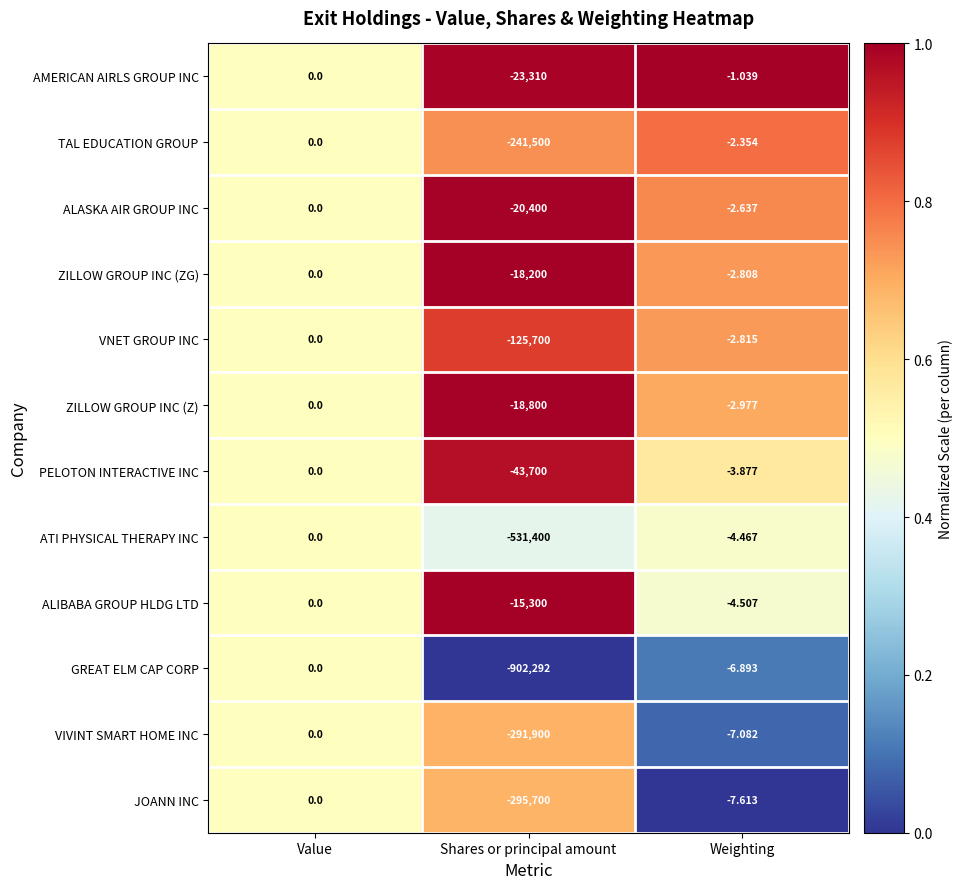

At which label does VNET GROUP INC reach its minimum?

Shares or principal amount